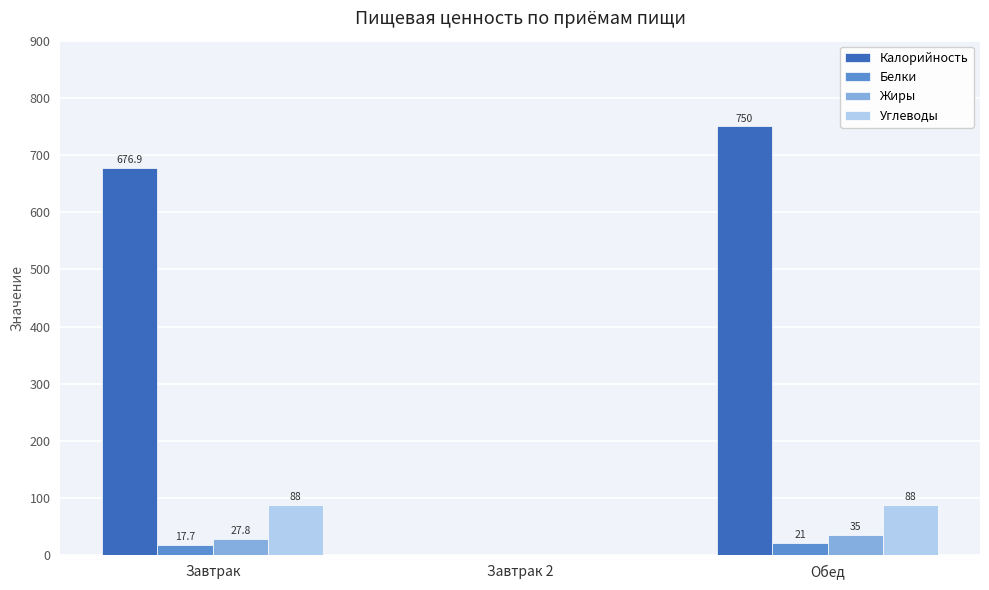

Is the value of Углеводы at Завтрак 2 greater than the value of Жиры at Завтрак?

No